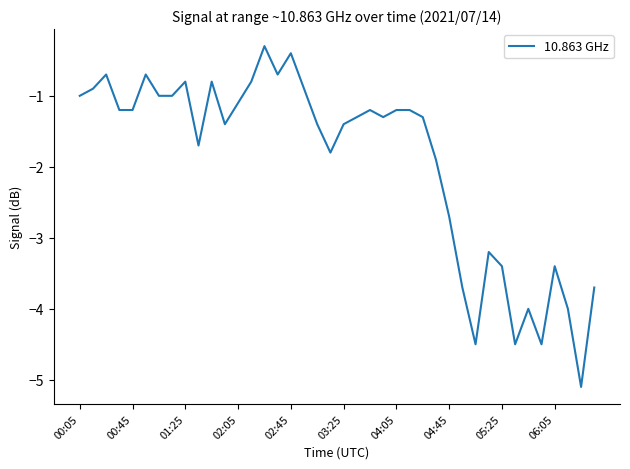

What is the difference between the second highest and second lowest values?

4.1